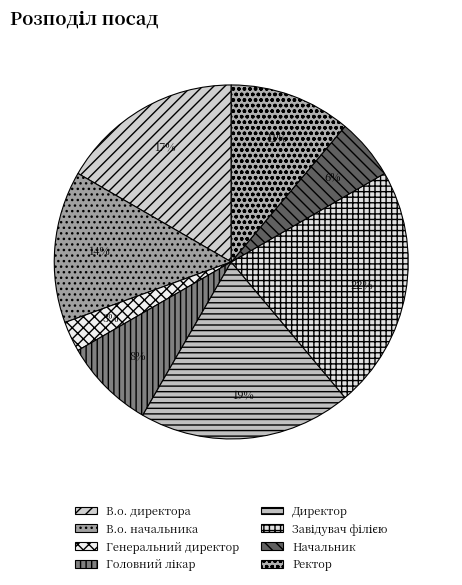

Count the number of slices in the pie.

8